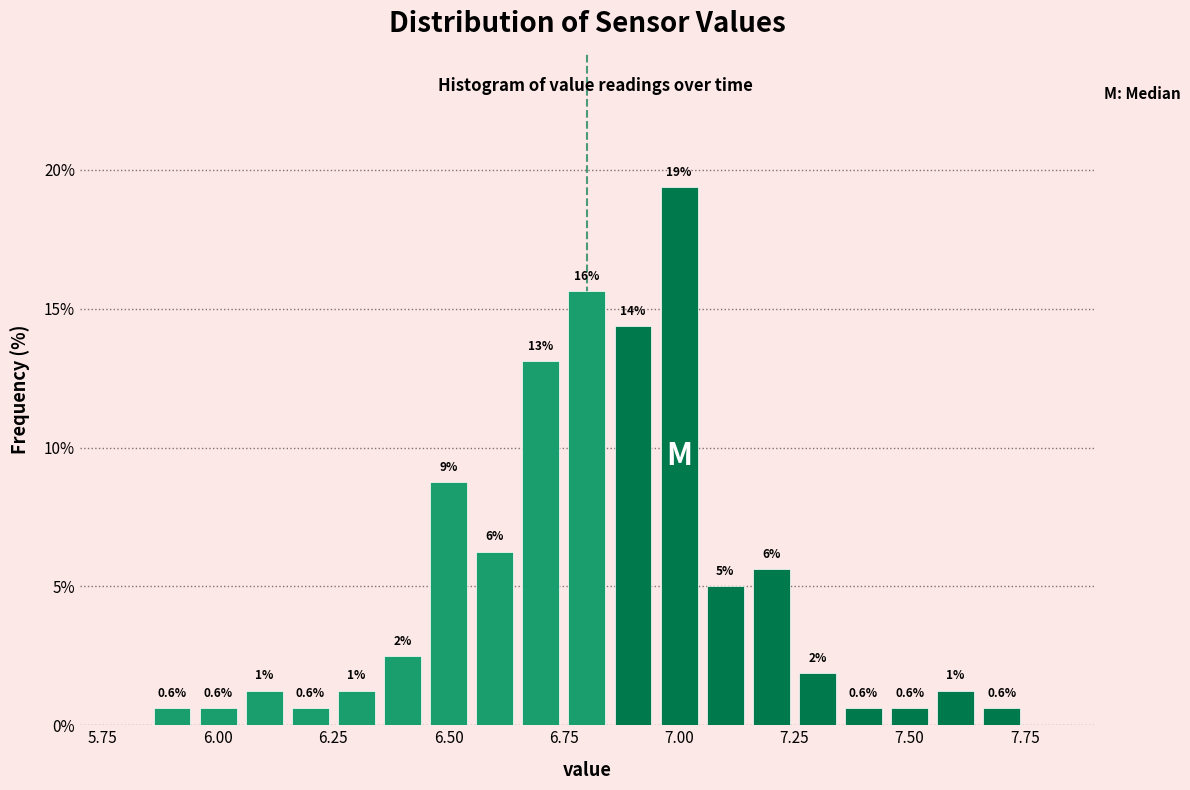

Around what value on the x-axis is the tallest bar? Give the approximate position of its centre, as read against the axis.

7.00